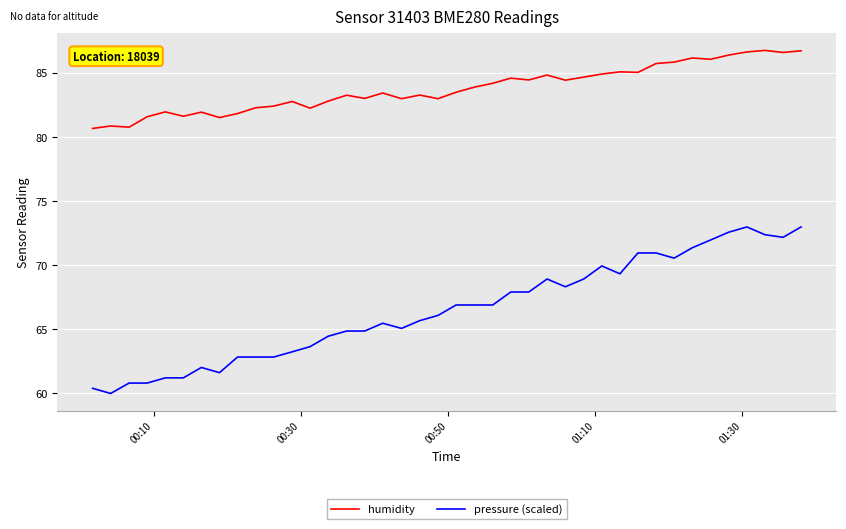

What is the minimum value shown in the chart?

60.0